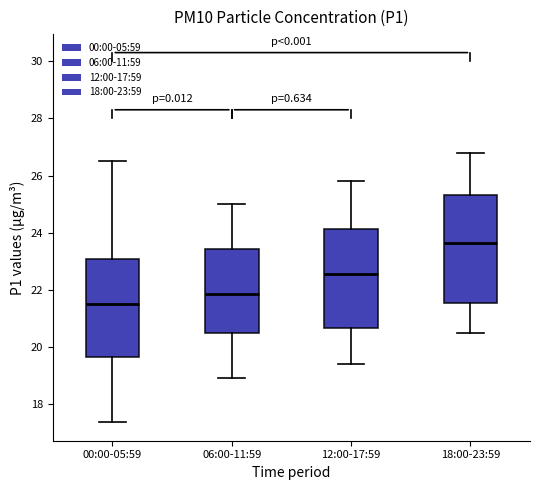

Reading left to right, read every box against the y-axis: the position of its median line, the range the box covers, and the ends of its whiskers. The values are not printed on the chart, so give them approximately, as read against the axis.

00:00-05:59: median 21.6, box 19.6 to 23.0, whiskers 17.4 to 26.6
06:00-11:59: median 21.8, box 20.4 to 23.4, whiskers 19.0 to 25.0
12:00-17:59: median 22.6, box 20.6 to 24.2, whiskers 19.4 to 25.8
18:00-23:59: median 23.6, box 21.6 to 25.4, whiskers 20.6 to 26.8